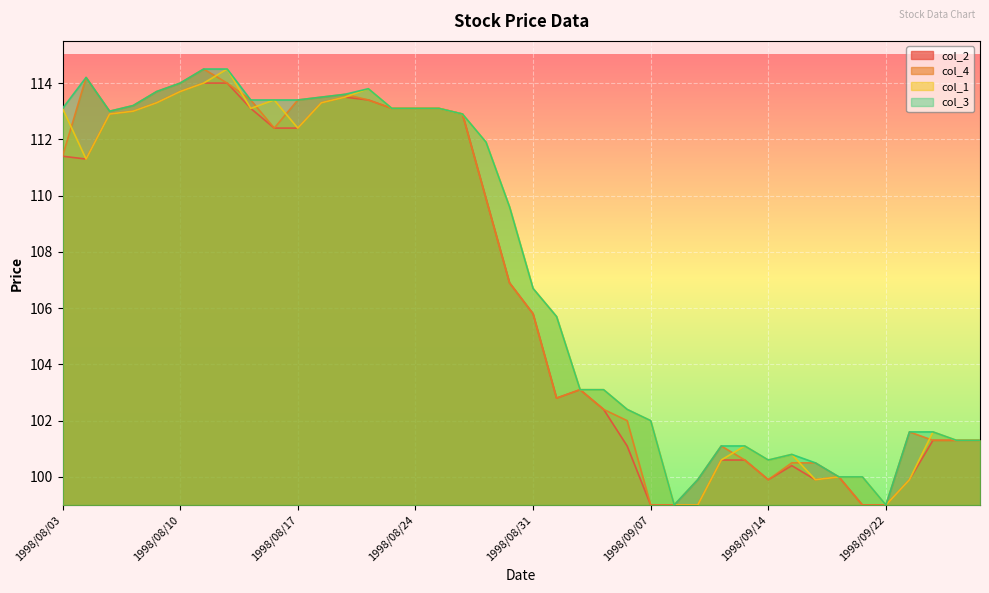

What is the label of the 17th point from the right?

1998/09/03